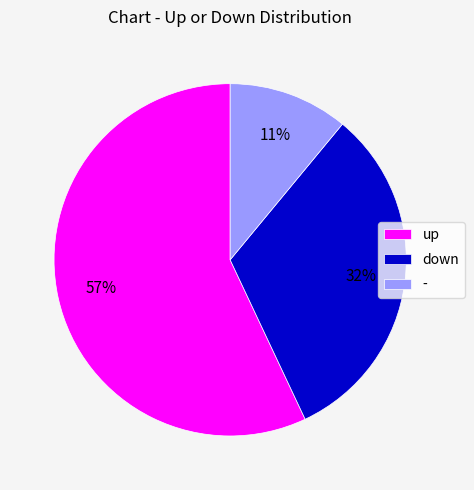

To the nearest percent, what is the average slice percentage?

33%